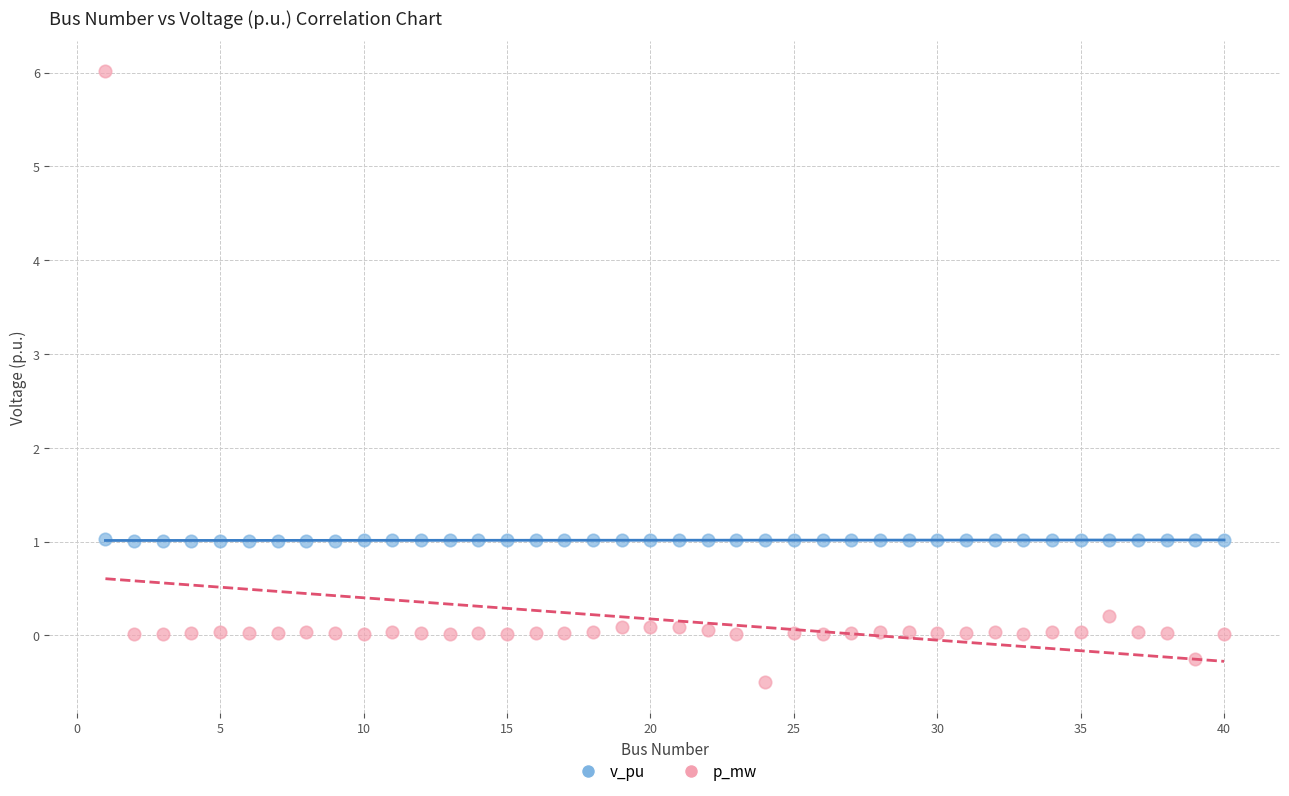

What is the X range (max minus min) for the scatter plot?

39.0